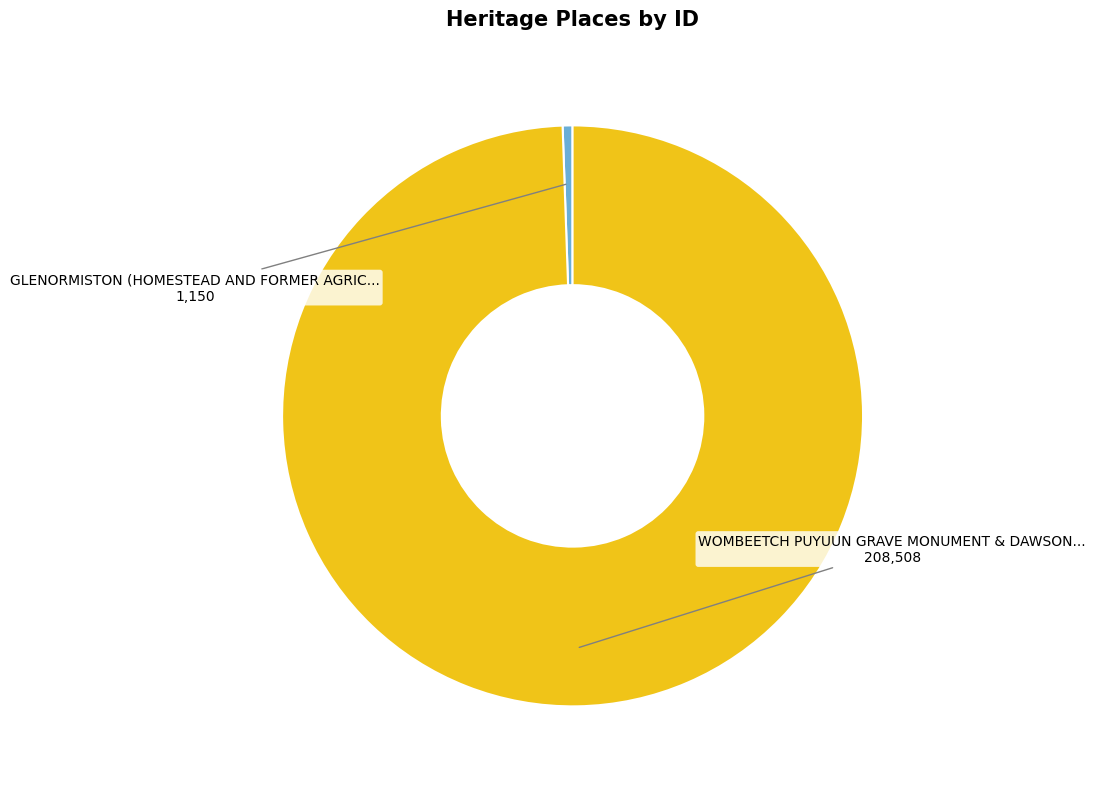

Is there any slice that represents more than half of the pie?

Yes